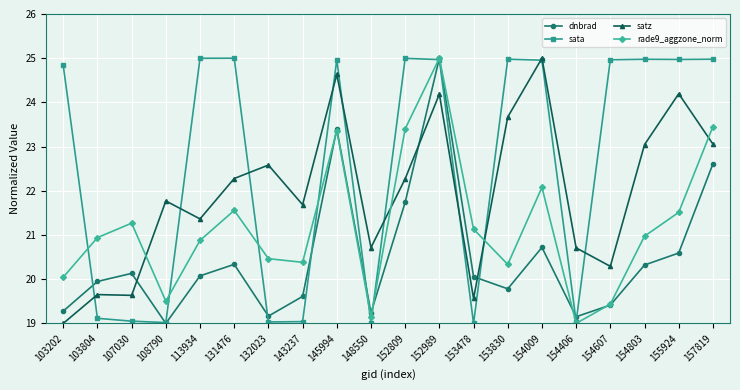

At which label does dnbrad reach its peak?

152989